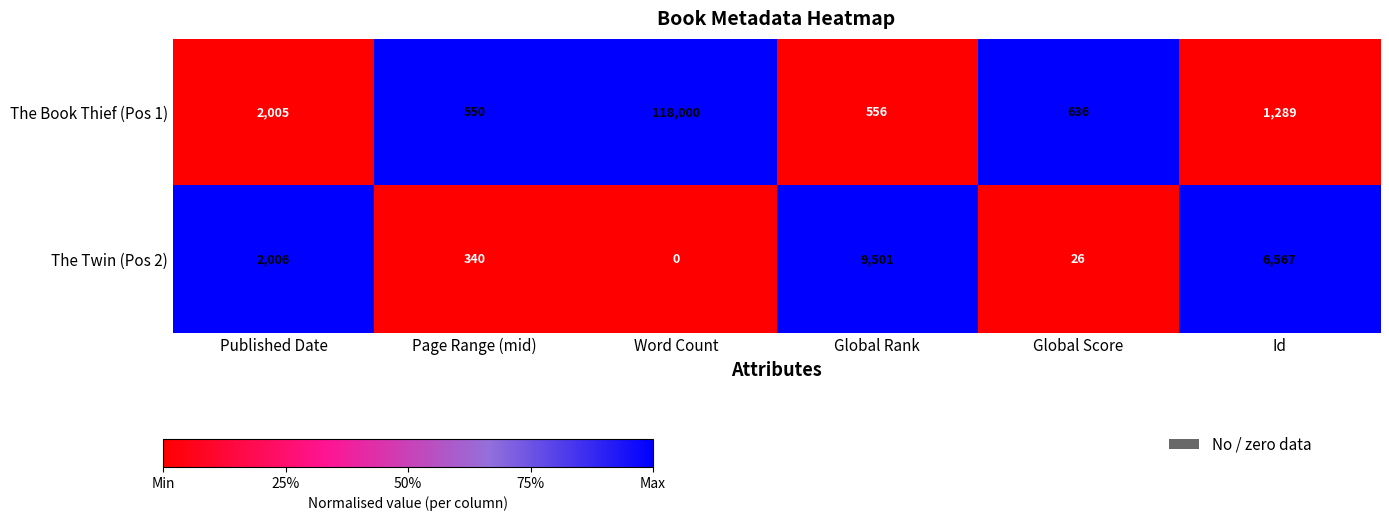

What is the maximum value for The Twin (Pos 2)?

9501